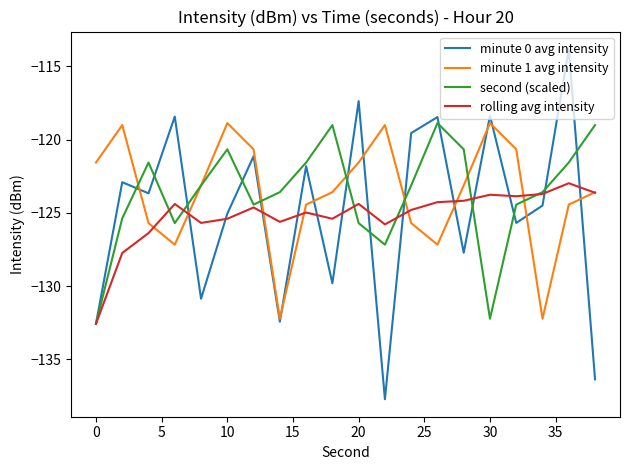

Which series has the largest range (max minus min)?

minute 0 avg intensity